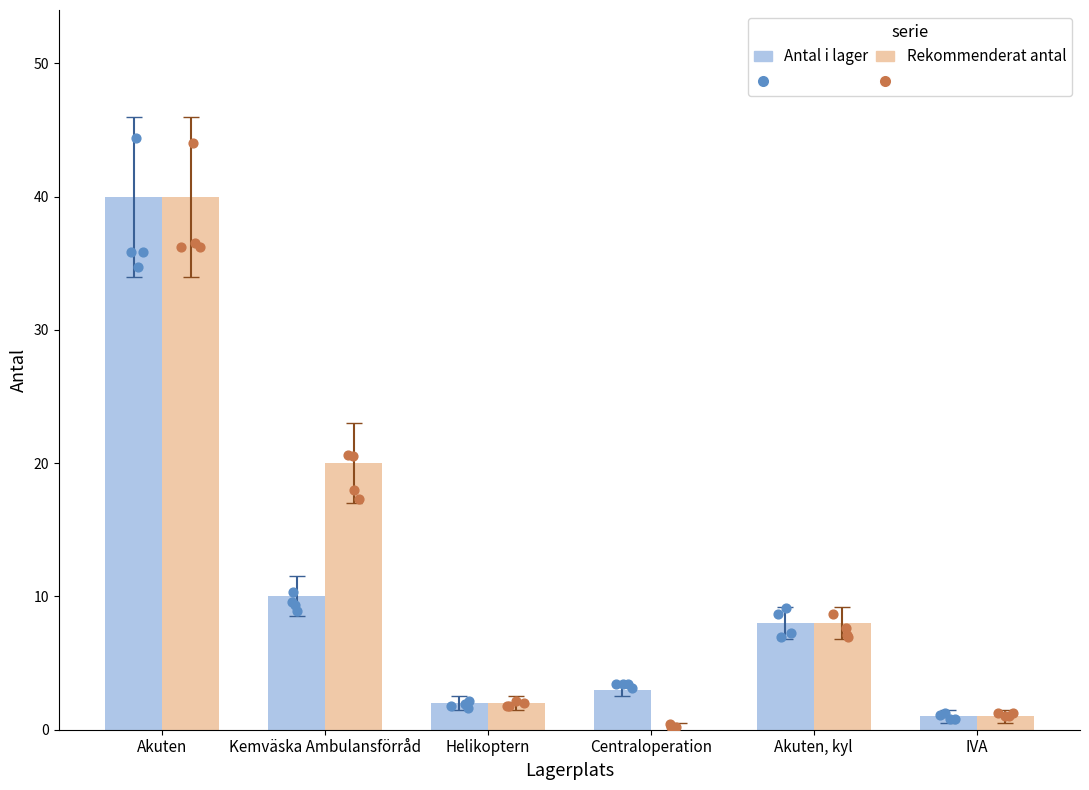

Which series has the largest total across all categories?

Rekommenderat antal